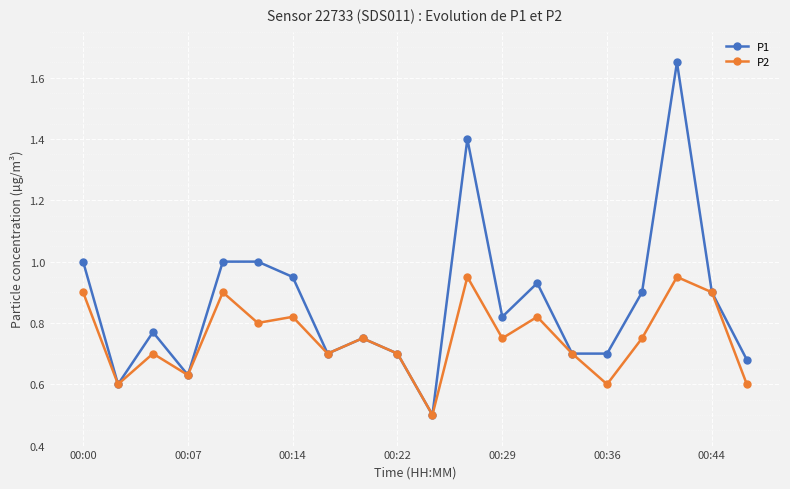

In P2, how many points are lower than both neighbors (excluding endpoints)?

7